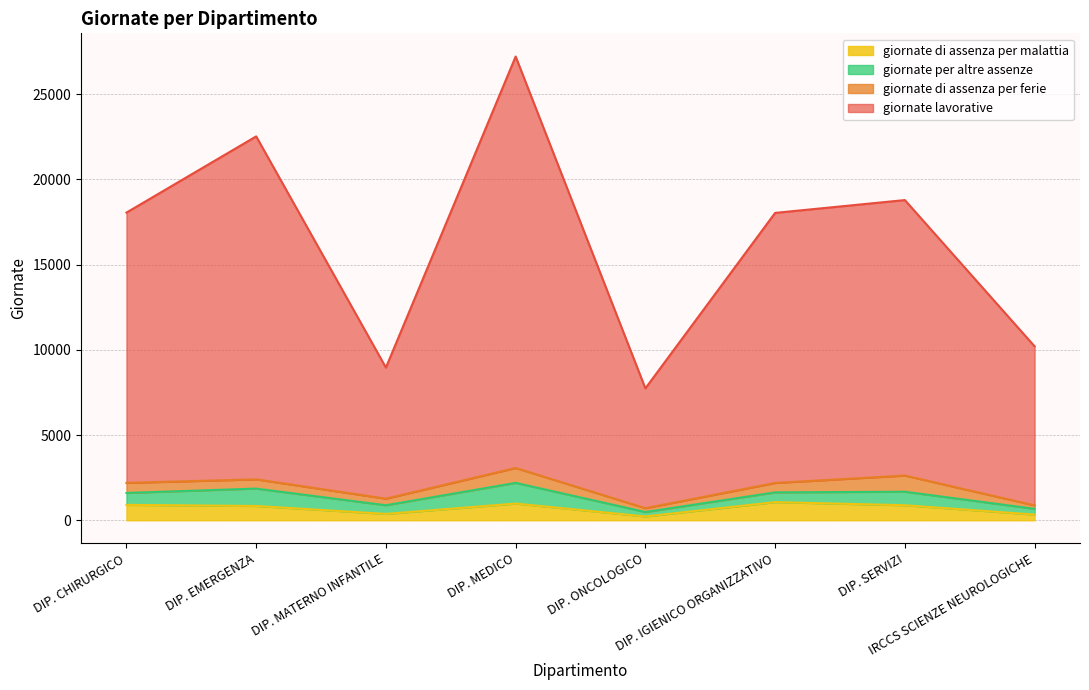

What is the total value across all series at DIP. SERVIZI?

18786